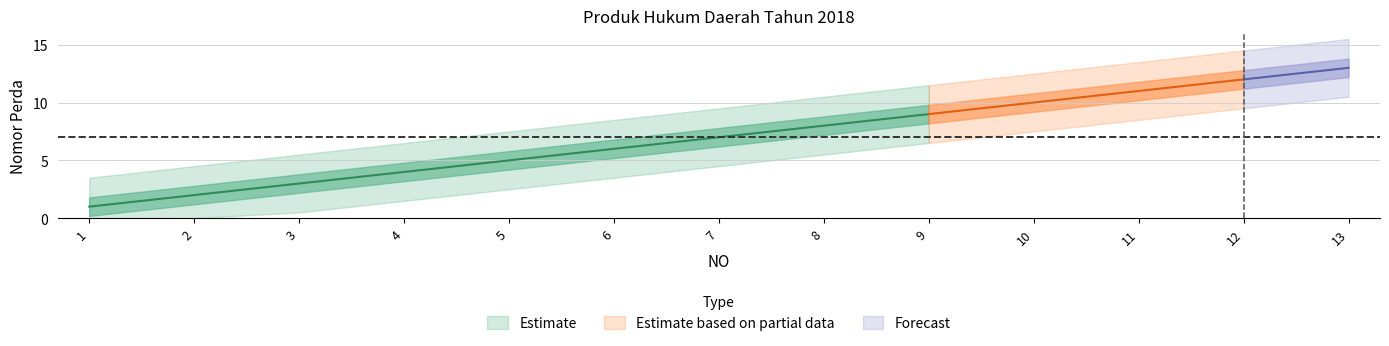

Reading right to left, extract all data points from this chart.

13	12	11	10	9	8	7	6	5	4	3	2	1